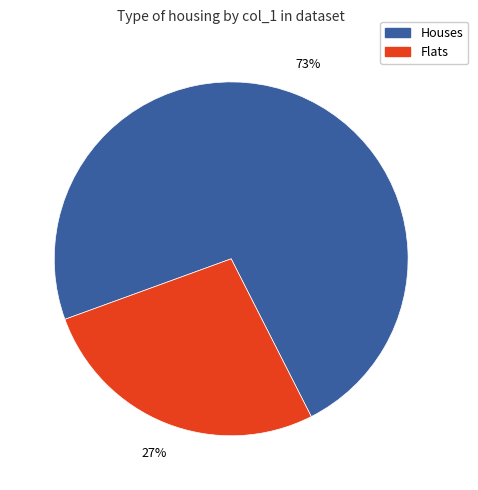

What is the largest slice in the pie chart?

Houses